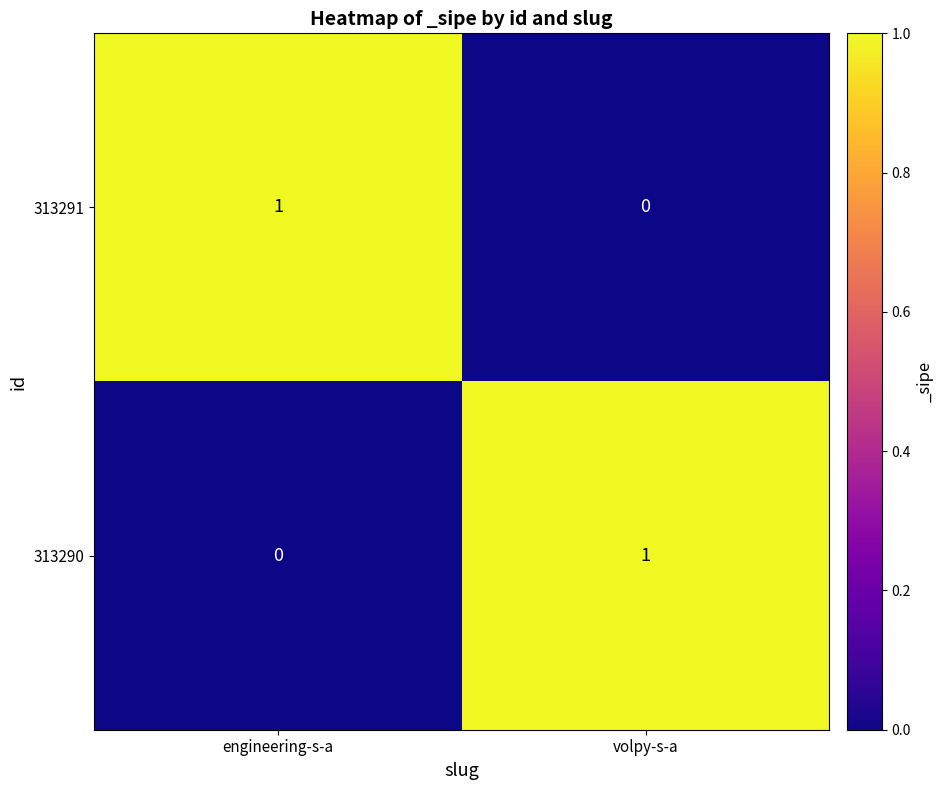

At which label does 313291 reach its peak?

engineering-s-a